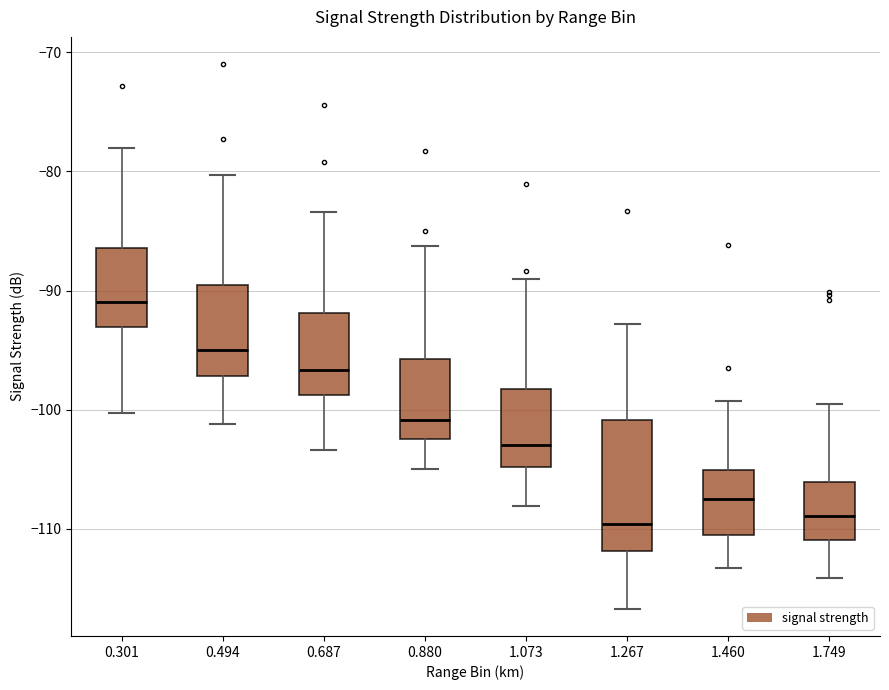

Where does the median line of the box at x = 1.073 sit on the y-axis? The values are not printed on the chart, so give them approximately, as read against the axis.

-103